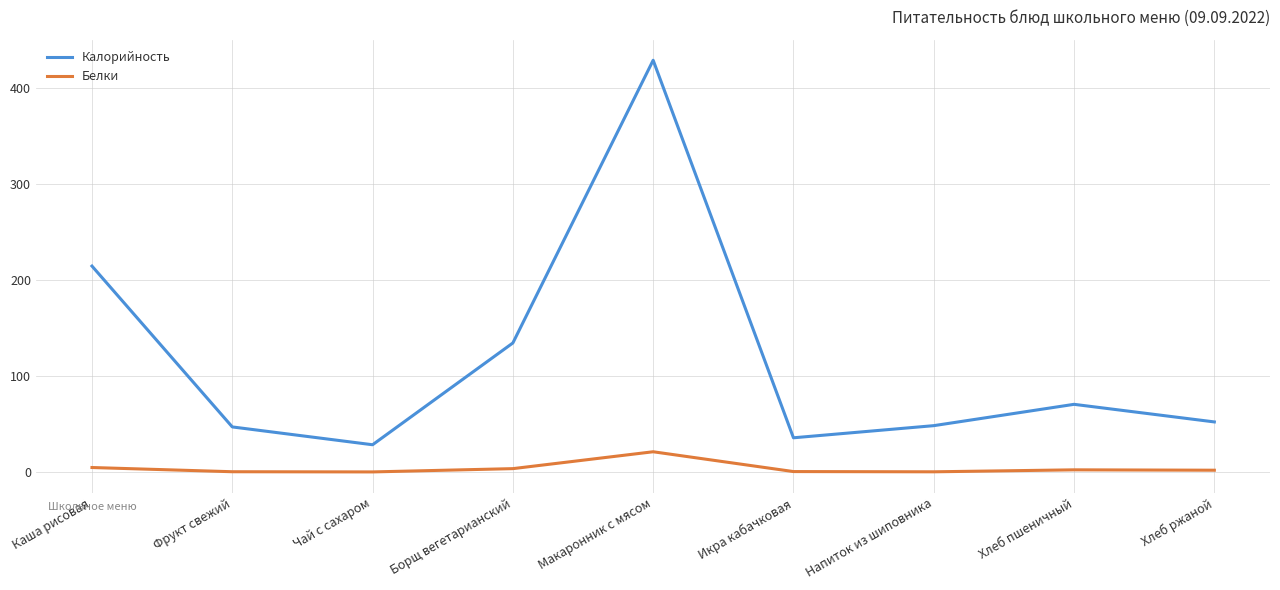

True or false: Калорийность has a value of 35.7 at Икра кабачковая.

True